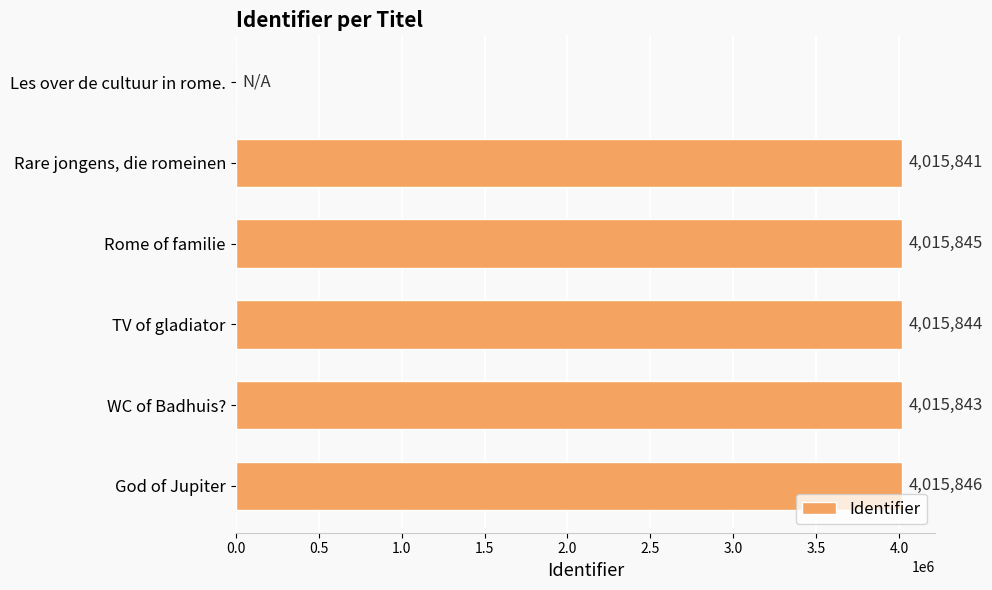

Reading top to bottom, list all the values displayed in this chart.

Les over de cultuur in rome.=0	Rare jongens, die romeinen=4015841	Rome of familie=4015845	TV of gladiator=4015844	WC of Badhuis?=4015843	God of Jupiter=4015846